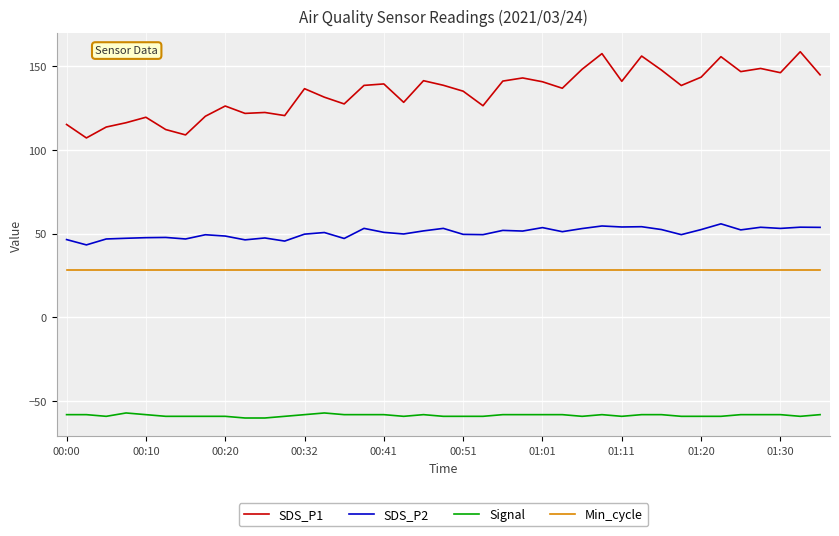

True or false: SDS_P2 and SDS_P1 cross at least once.

False